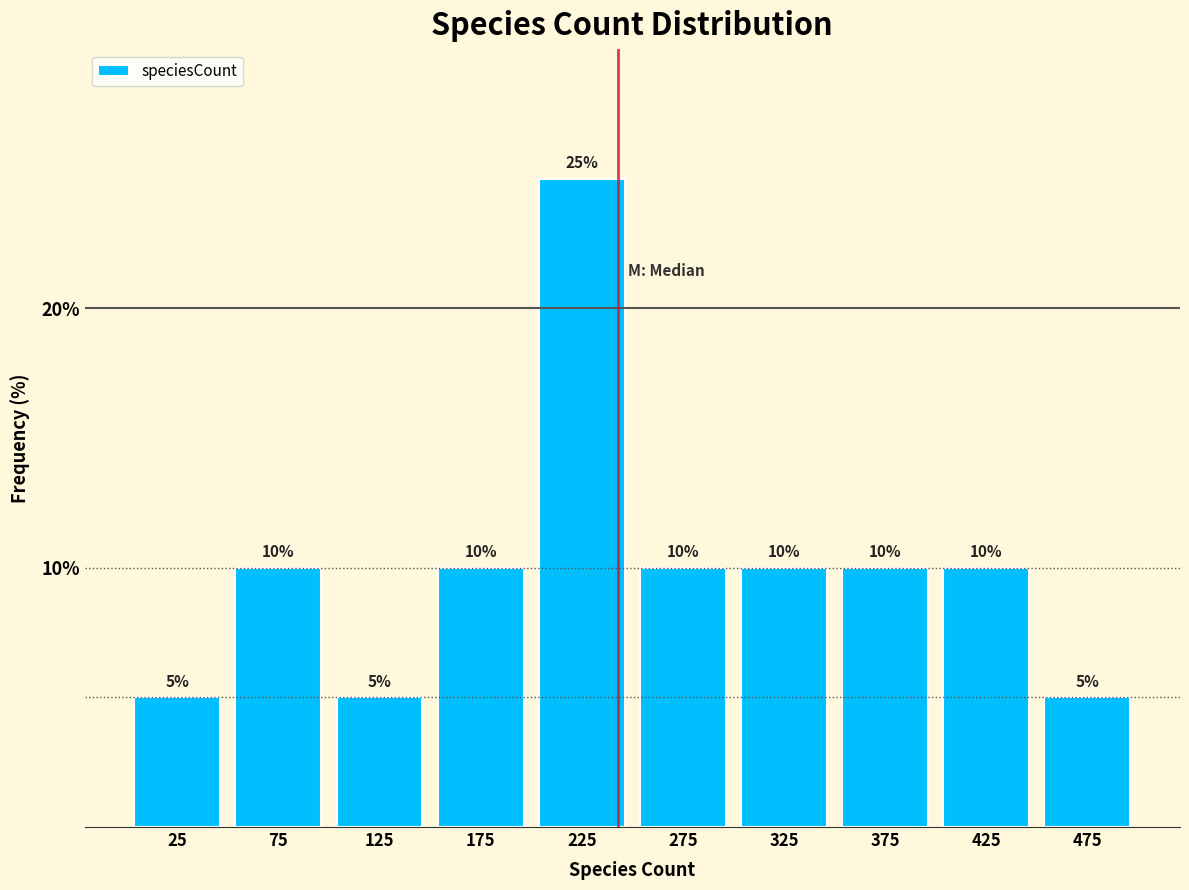

Which range on the x-axis has the tallest bar?

200 to 250